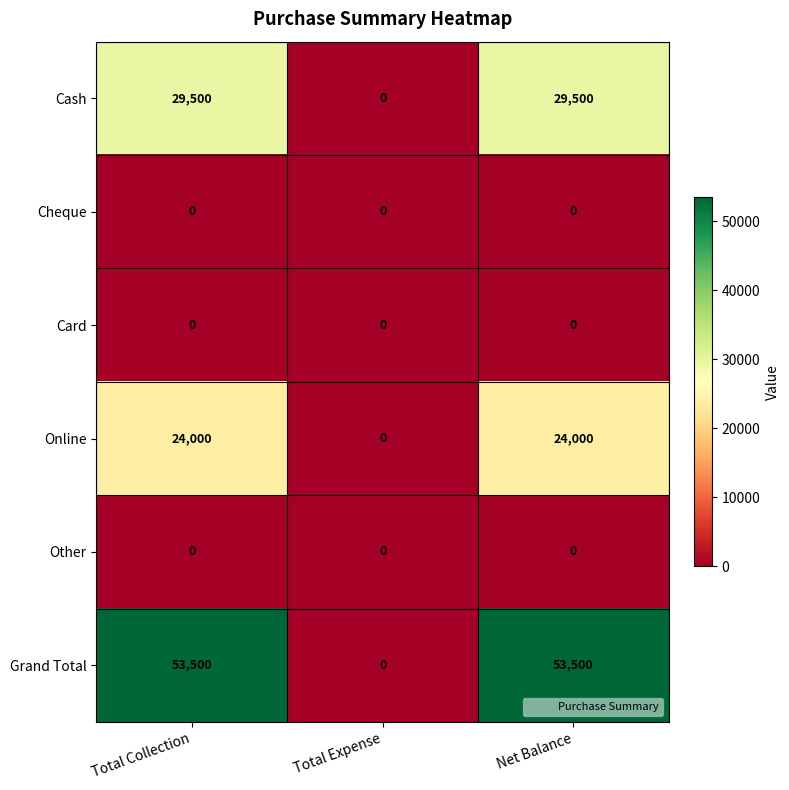

Which series has the largest total across all categories?

Grand Total